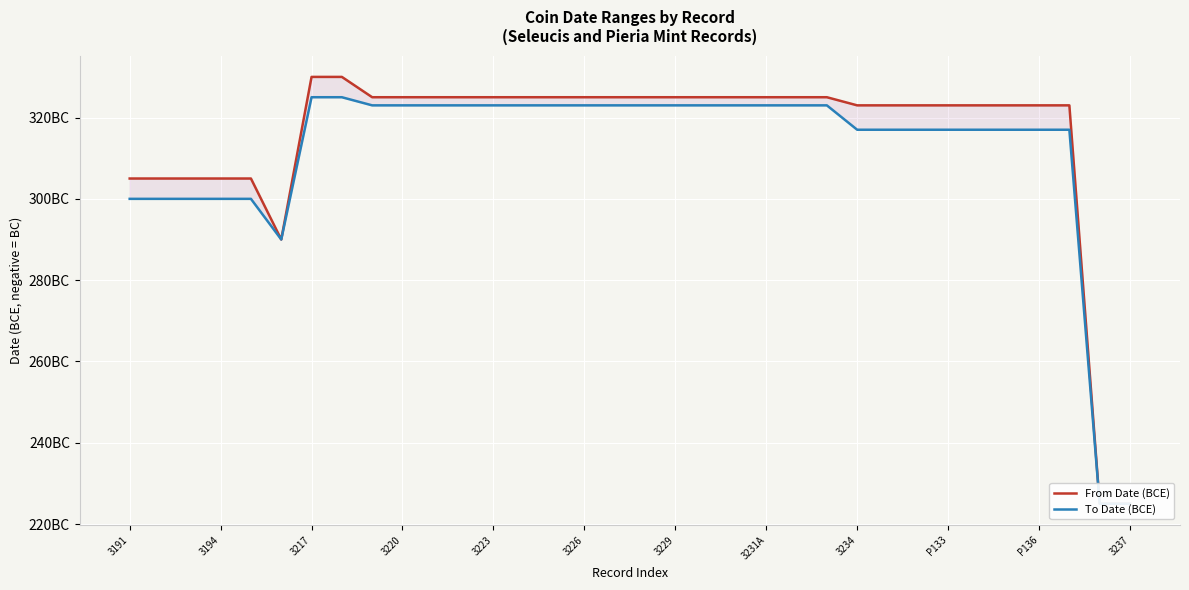

What is the highest value of the To Date (BCE) series?

-225